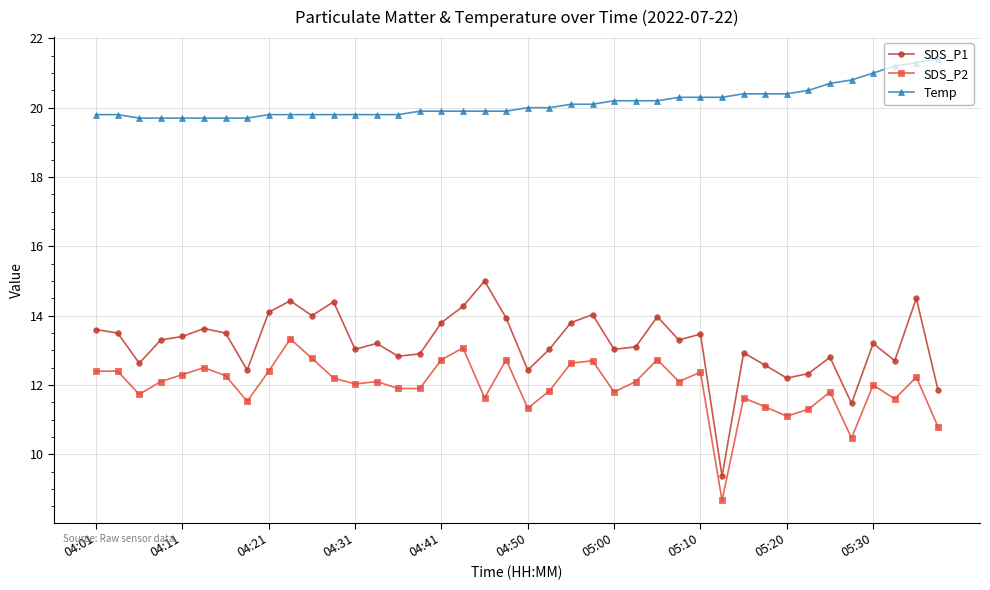

True or false: SDS_P1 has more than 1 interior local peaks.

True